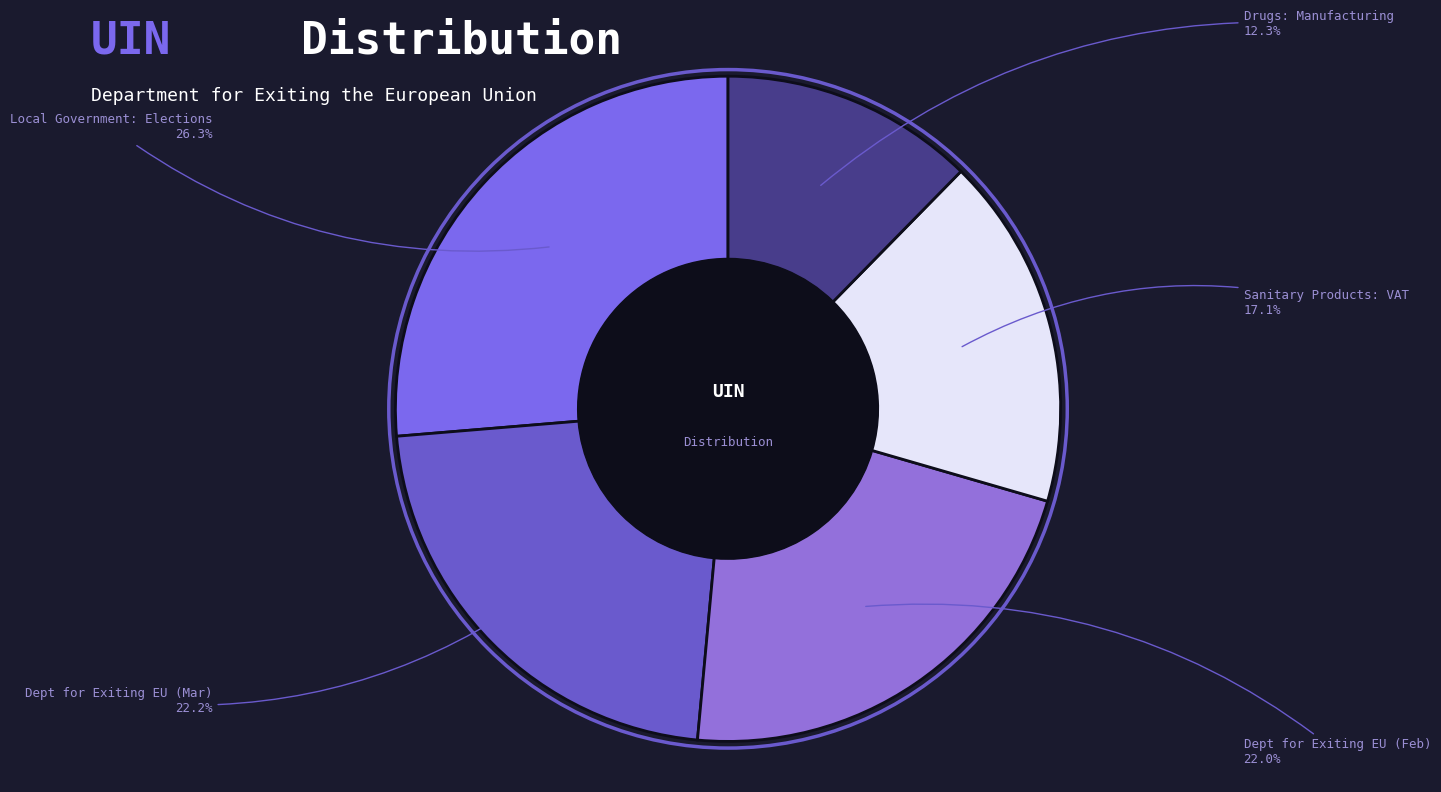

How many slices are in this pie chart?

5